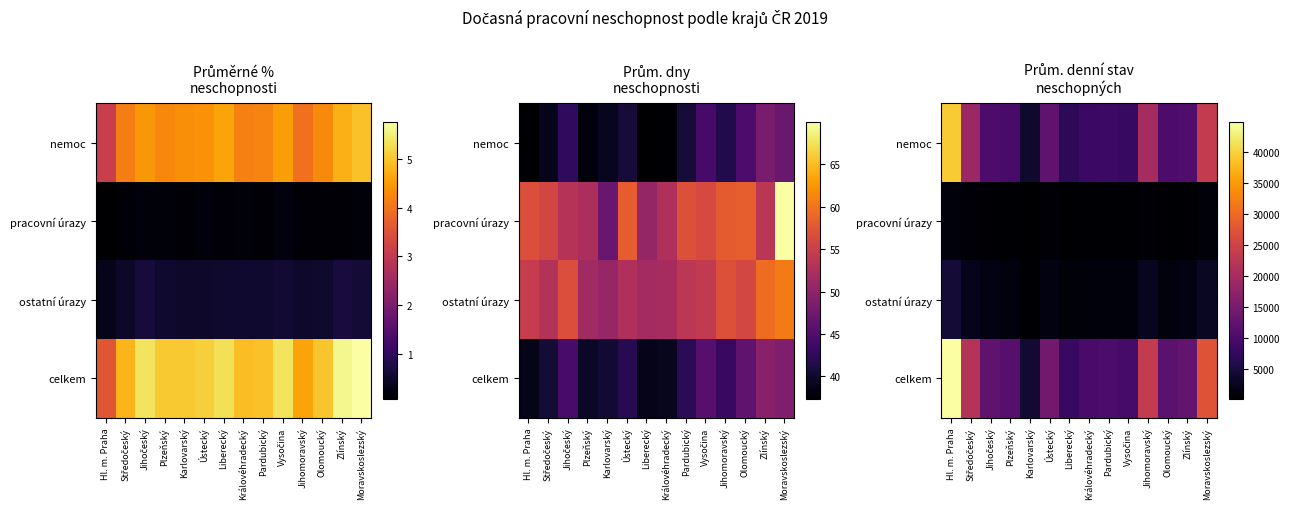

Between Královéhradecký and Olomoucký, which is larger?

Olomoucký